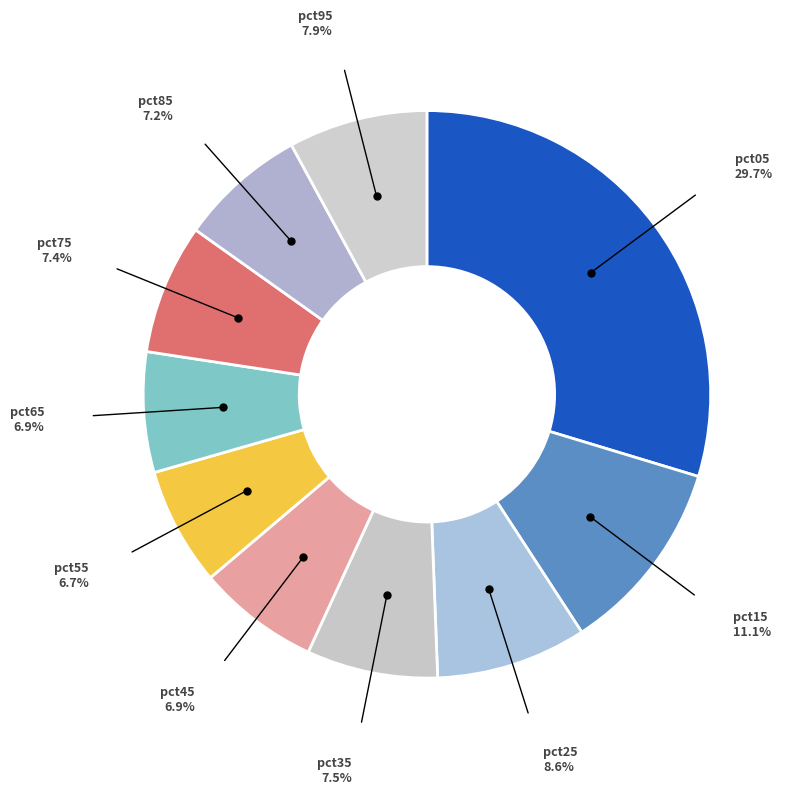

To the nearest percent, what is the average slice percentage?

10%